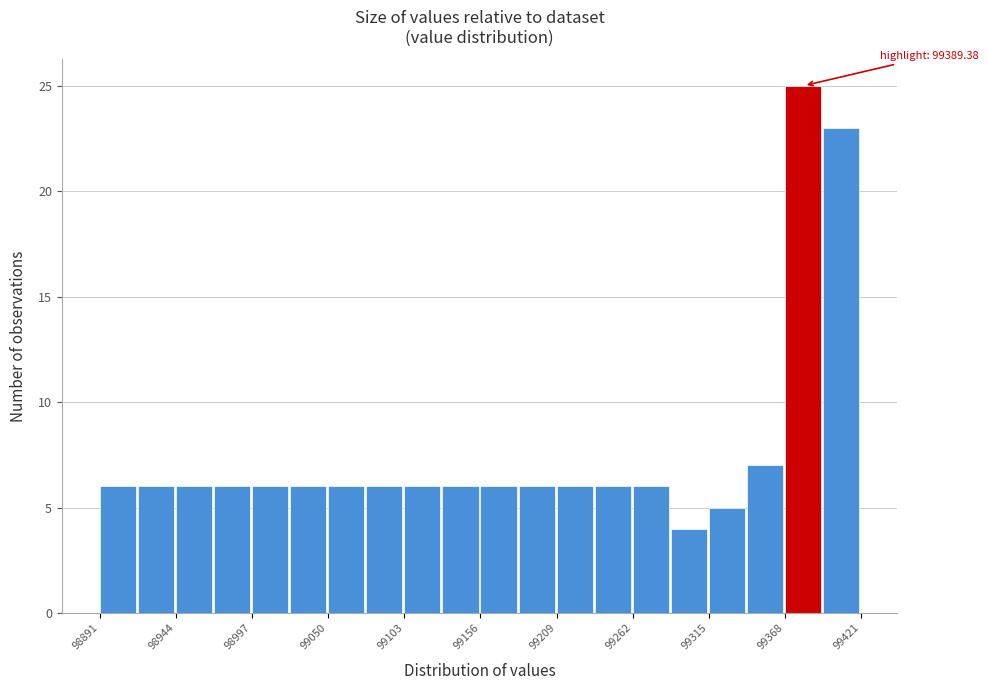

Read against the x-axis, roughly where is the centre of the tallest bar?

99380